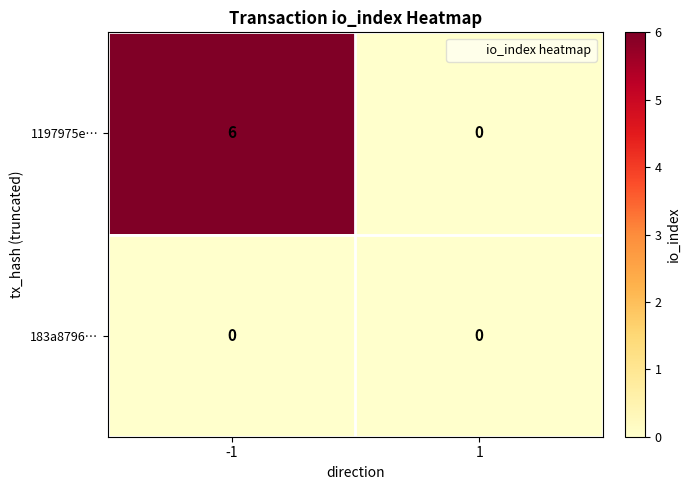

Which category has the highest value across all series?

-1